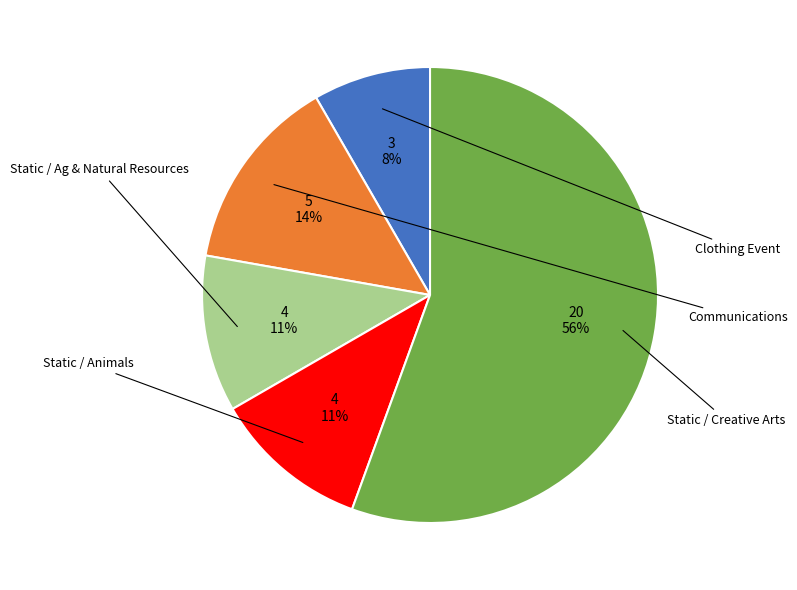

How many segments does this pie chart have?

5